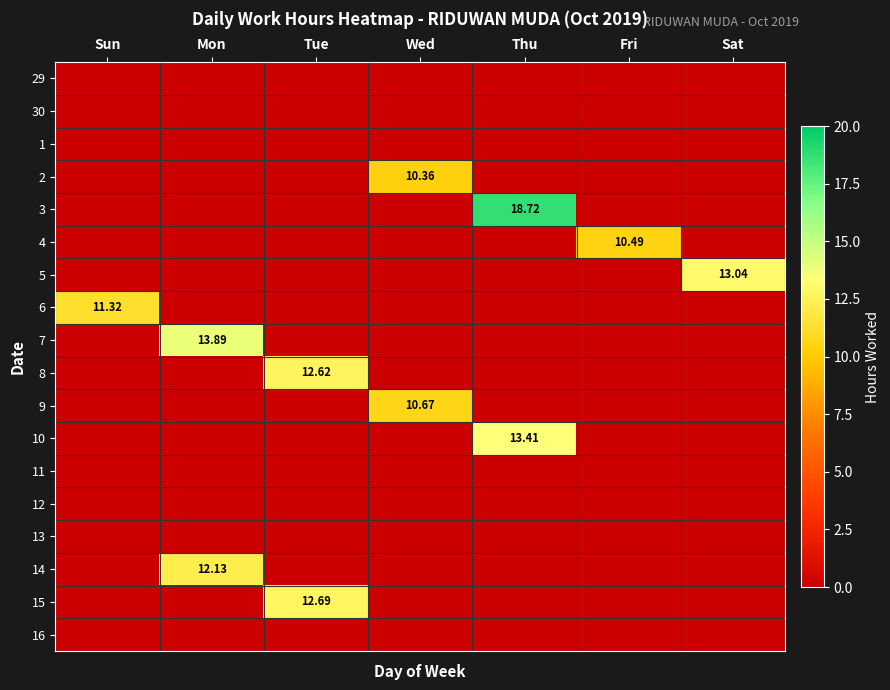

Where is 6 nearest to the value 5?

Mon